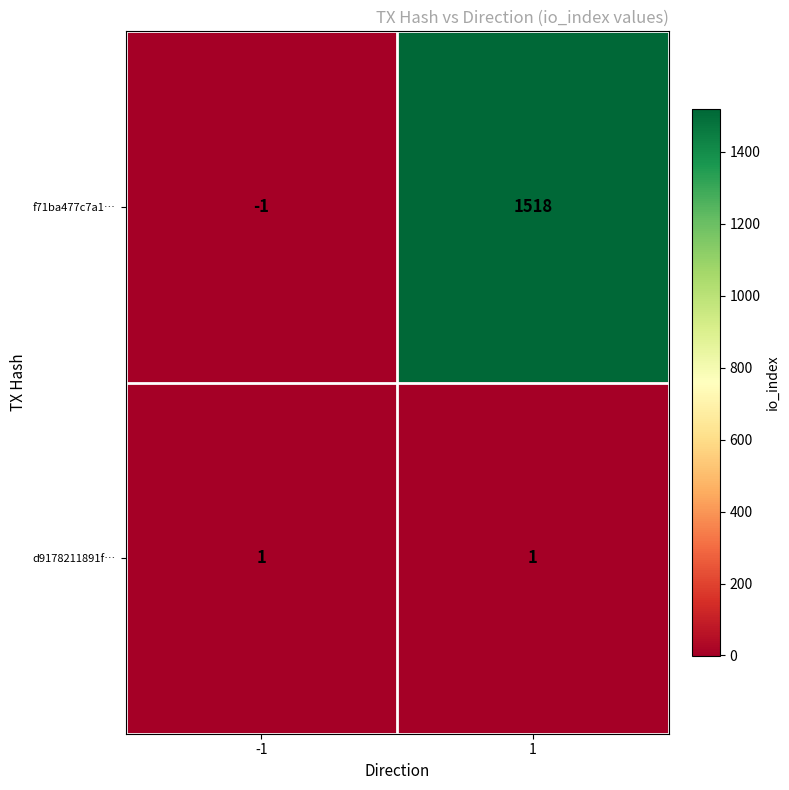

Which series has the largest total across all categories?

f71ba477c7a1…